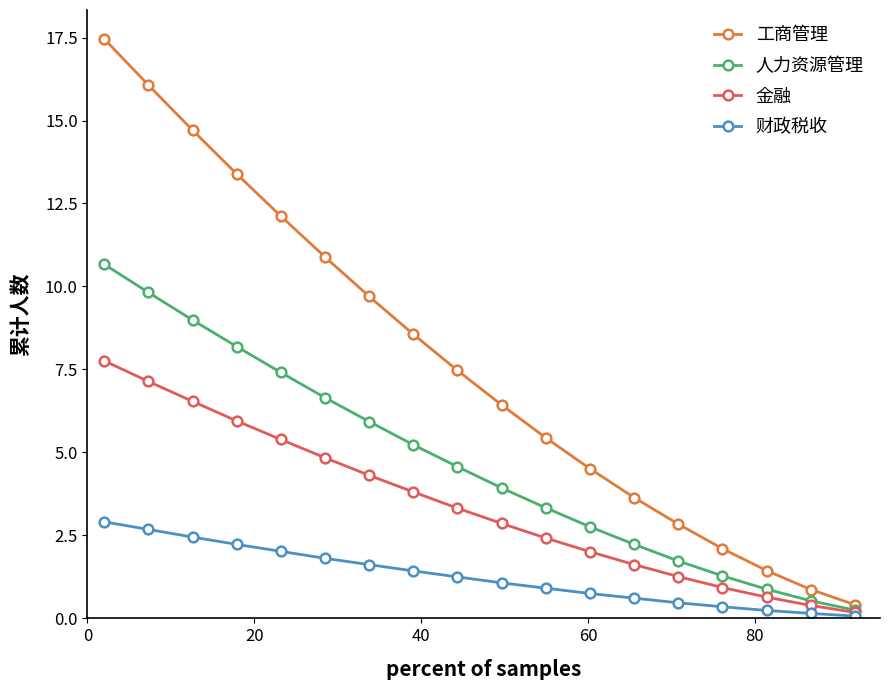

List the series in order of their overall mean, highest first.

工商管理, 人力资源管理, 金融, 财政税收